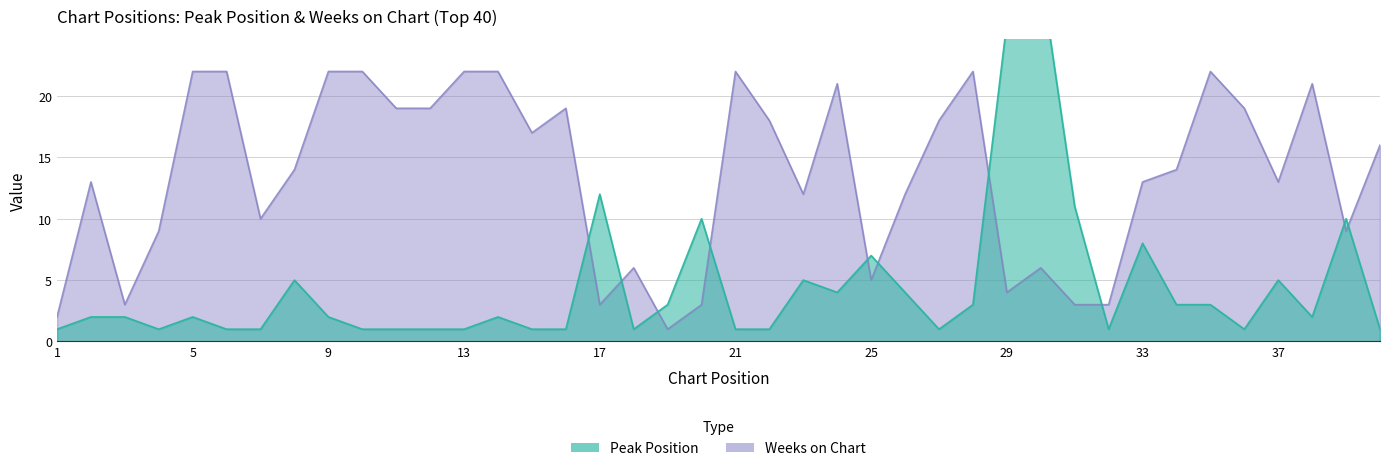

At how many categories does at least one series exceed 3?

36